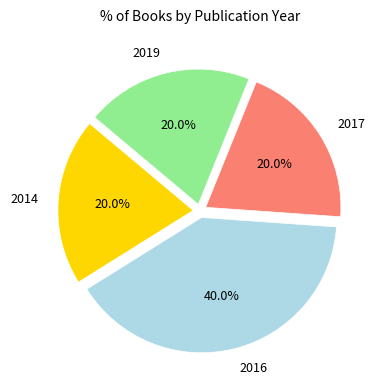

What is the ratio of the value at 2019 to the value at 2014?

1.0